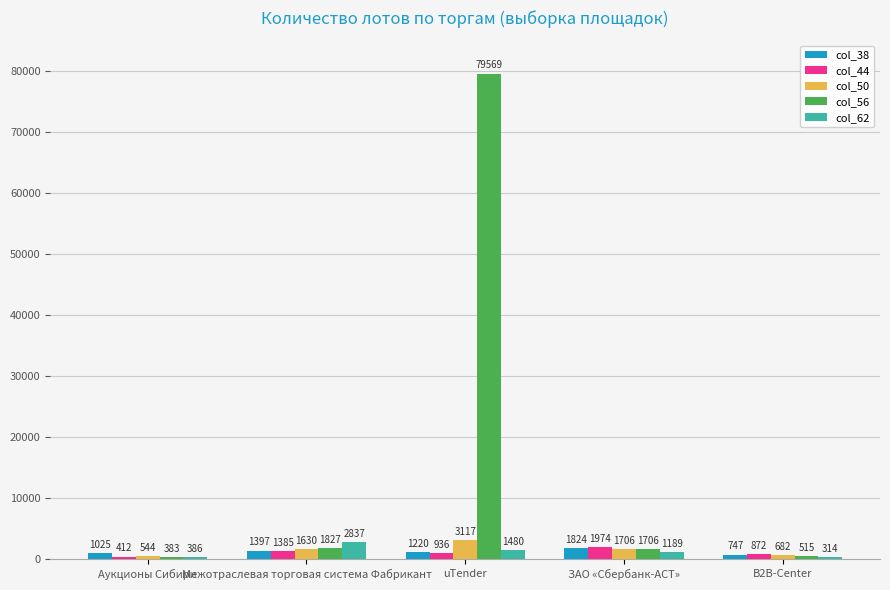

At which label does col_62 reach its peak?

Межотраслевая торговая система Фабрикант